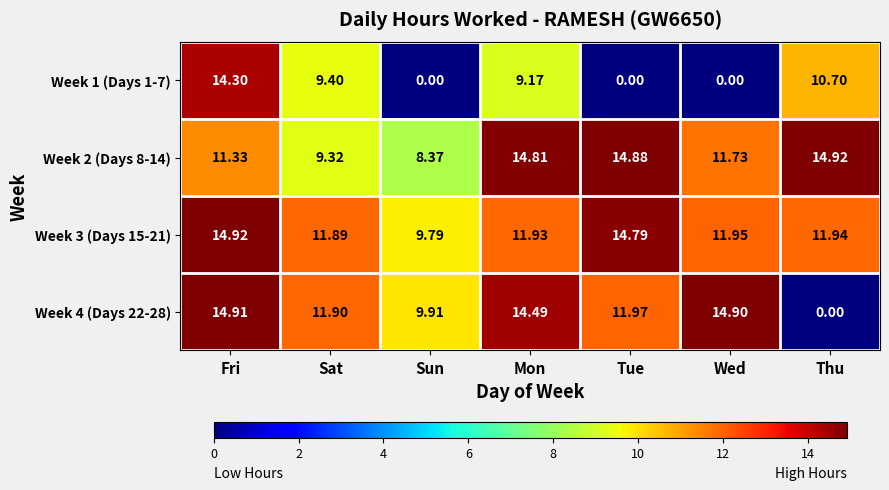

Which category has the lowest value in the Week 2 (Days 8-14) series?

Sun